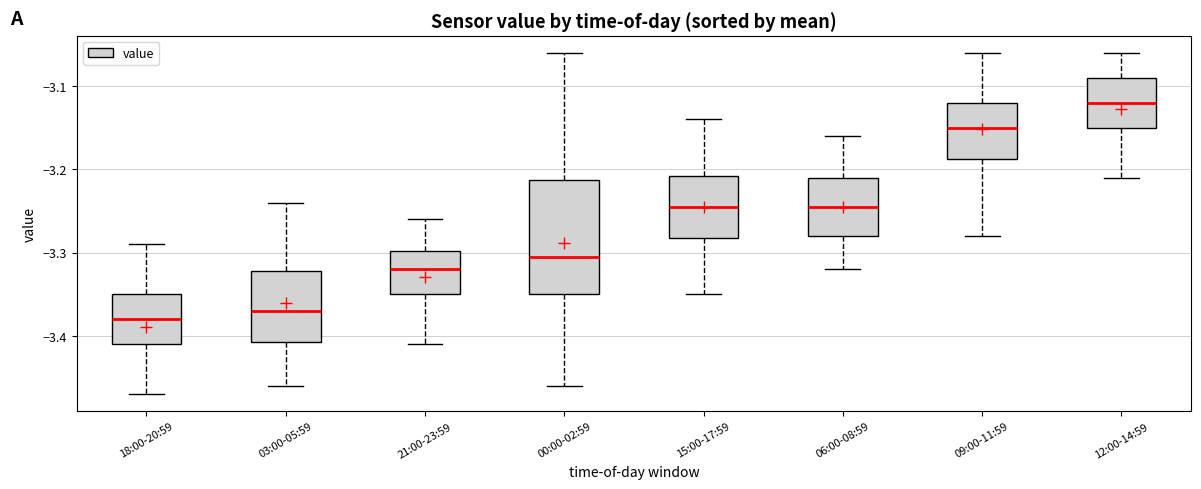

Comparing the boxes themselves (not the whiskers), which one is the tallest?

00:00-02:59